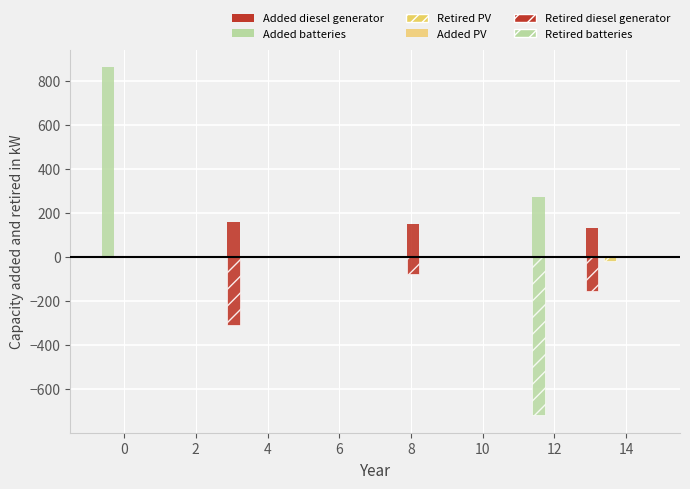

How many values in the Added diesel generator series exceed 0?

3